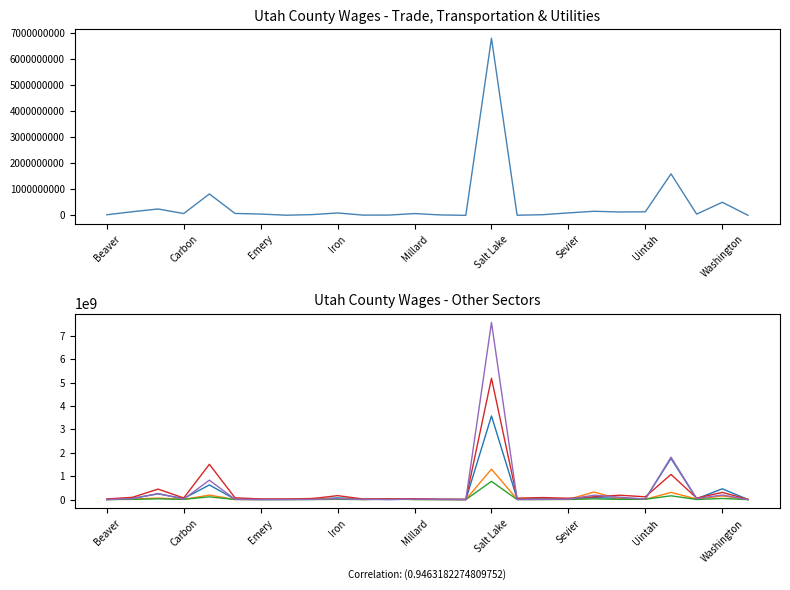

Which series has the largest total across all categories?

Professional and Business Services